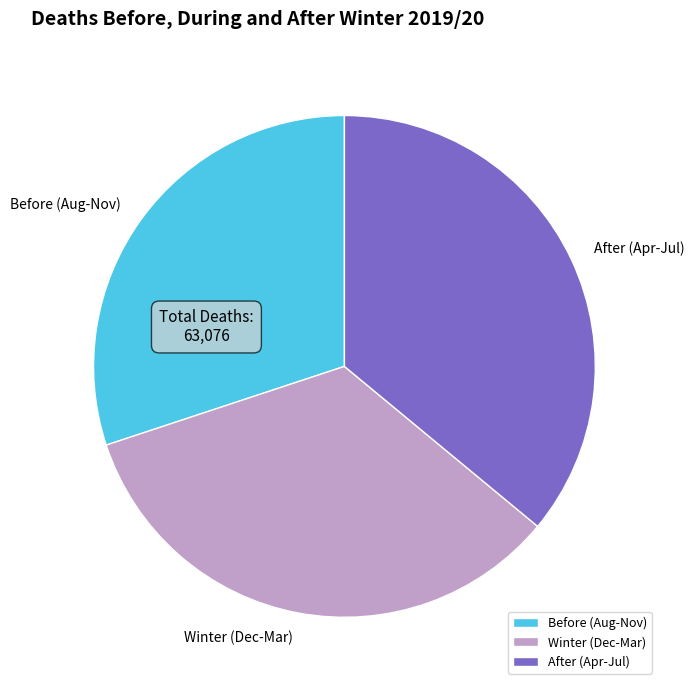

Is it true that Before (Aug-Nov) is 17% of the pie?

False